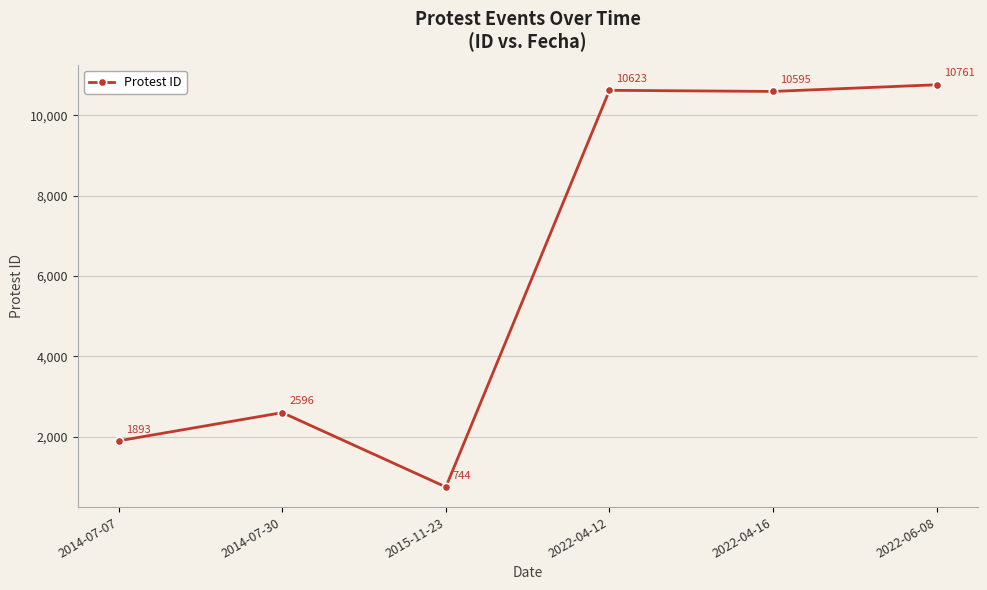

Rank the categories by value from highest to lowest.

2022-06-08, 2022-04-12, 2022-04-16, 2014-07-30, 2014-07-07, 2015-11-23